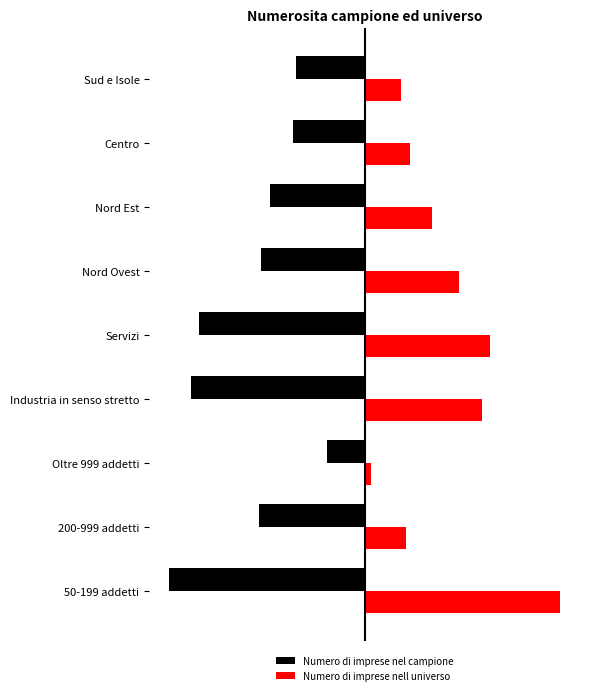

What is the difference between the maximum and minimum values in the Numero di imprese nel campione series?

621.0